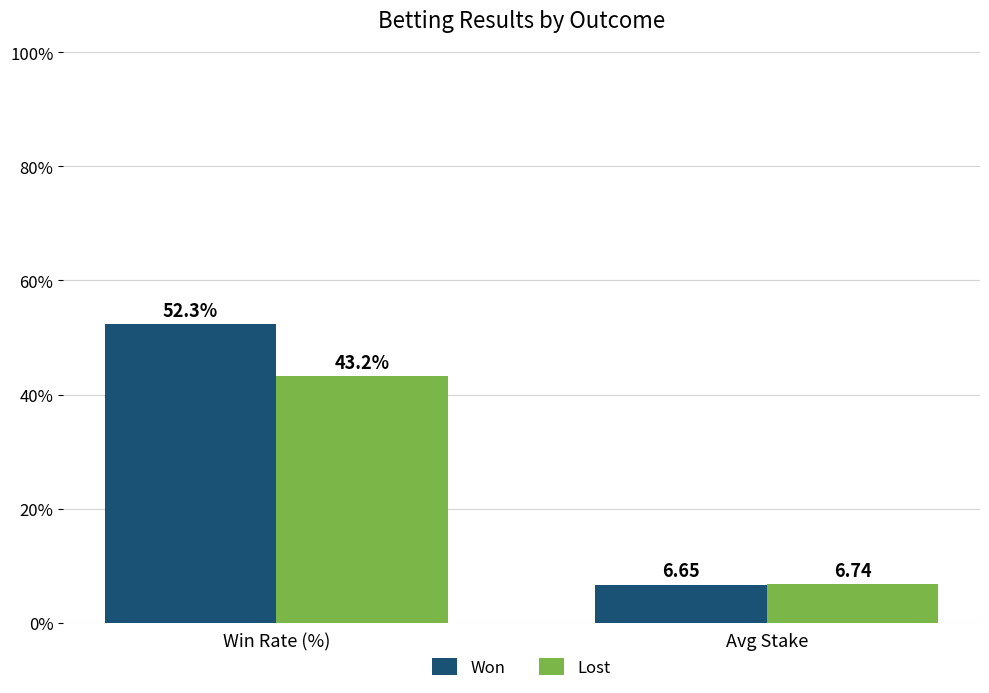

Where is Won nearest to the value 29?

Avg Stake